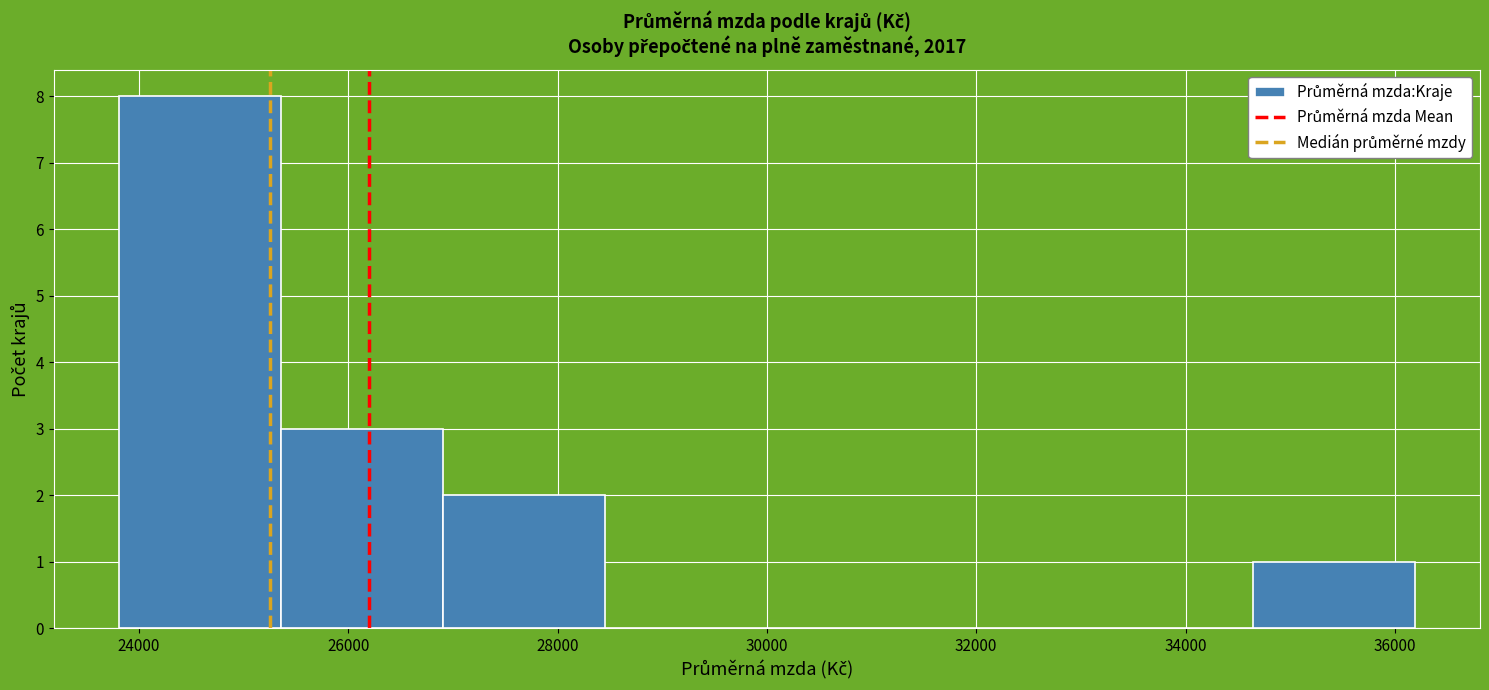

Which range on the x-axis has the tallest bar?

23800 to 25400